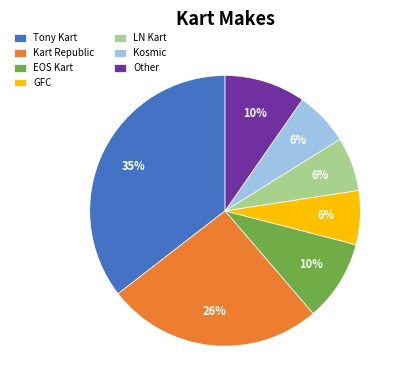

To the nearest percent, what is the average slice percentage?

14%